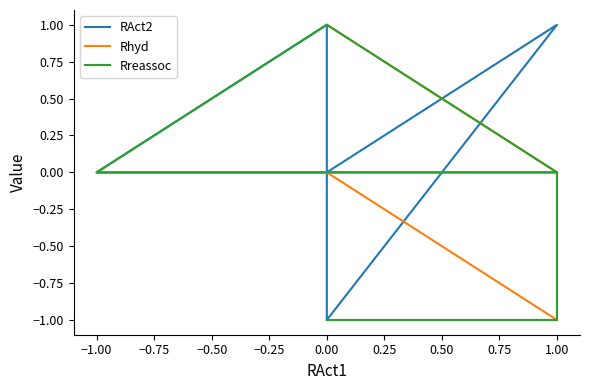

True or false: RAct2 and Rhyd cross at least once.

True